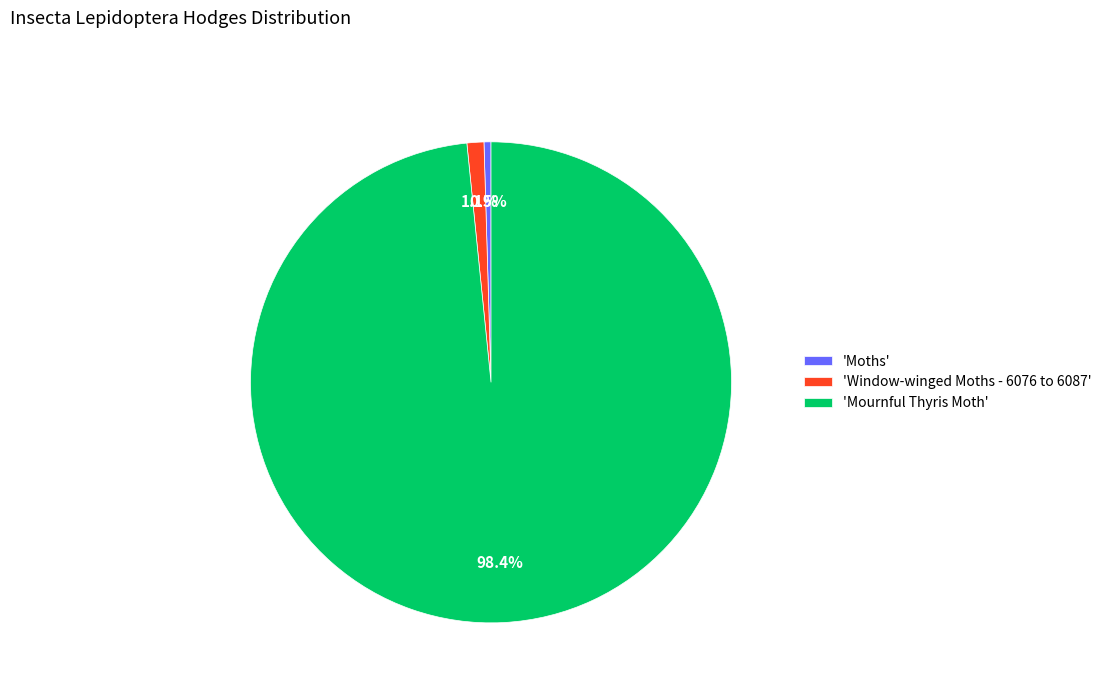

Does 'Moths' account for over 50% of the chart?

No